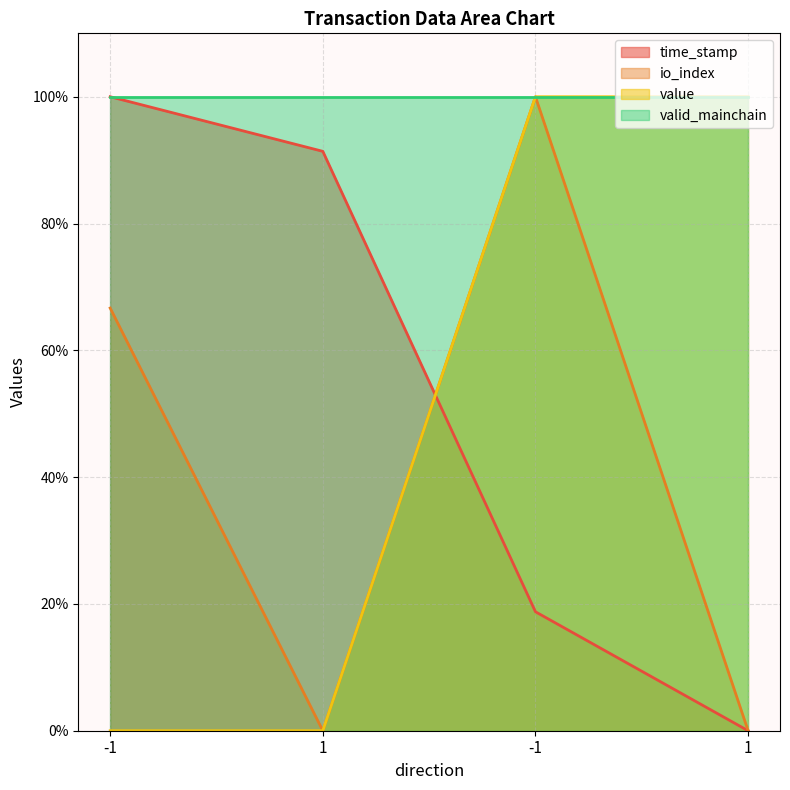

Between which two adjacent categories do time_stamp and io_index first intersect?

1 and -1